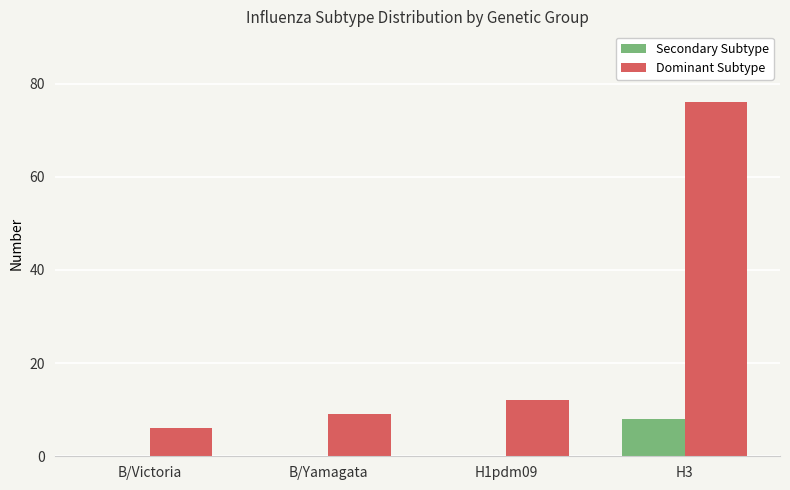

What is the highest value of the Dominant Subtype series?

76